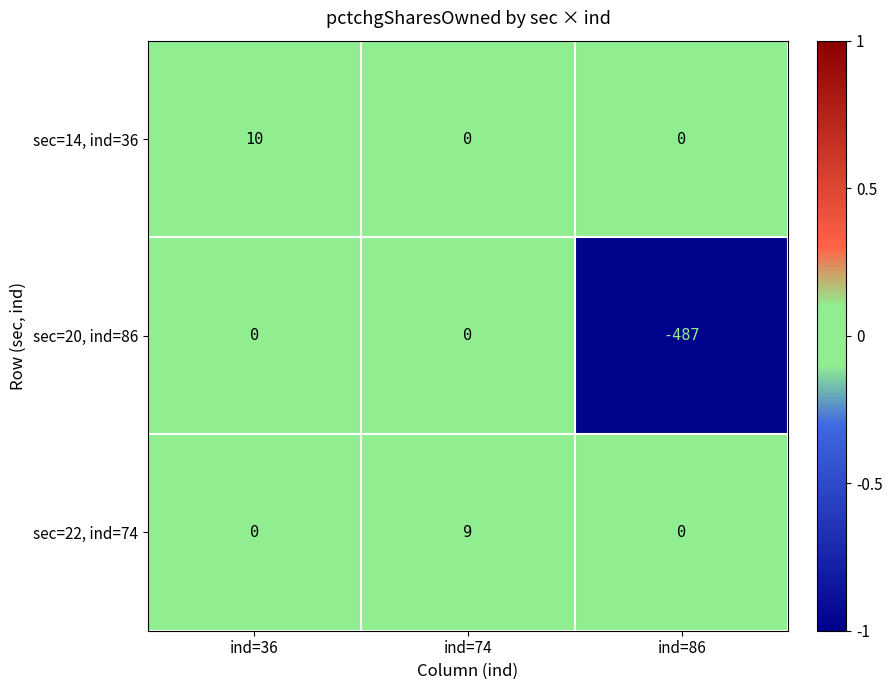

How many values in sec=22, ind=74 are above zero?

1